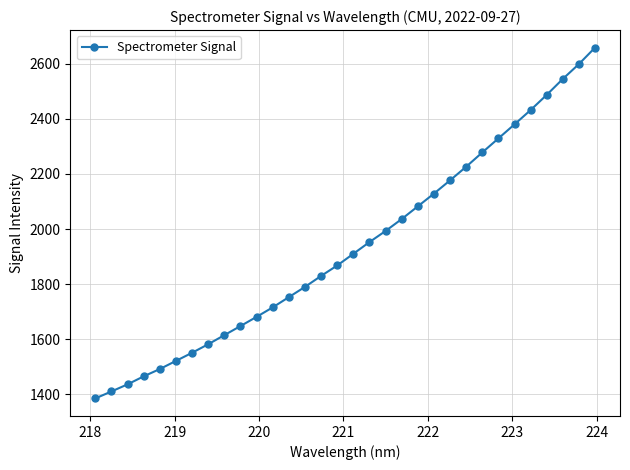

What is the value of the 19th point from the left?

1993.3